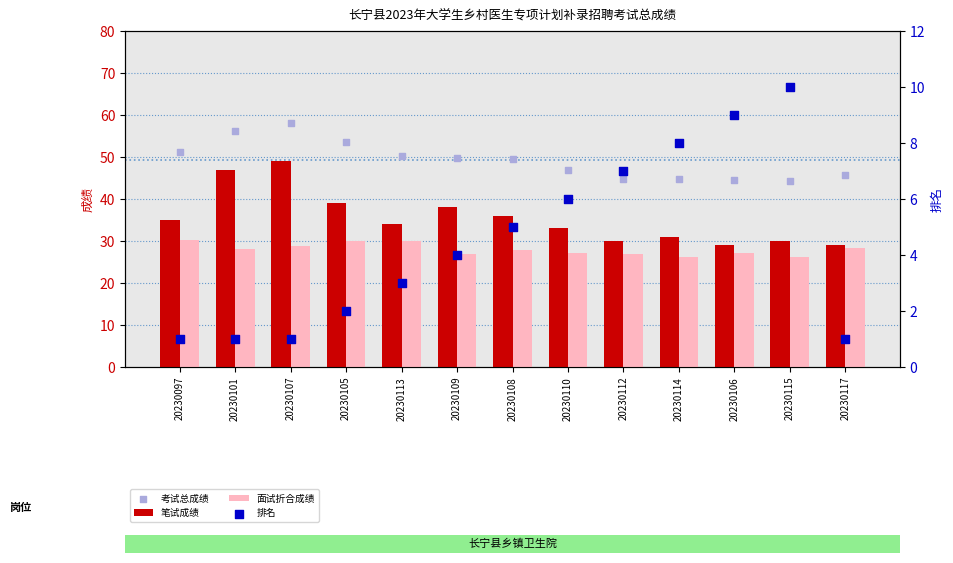

Which series has the widest spread of Y values?

笔试成绩